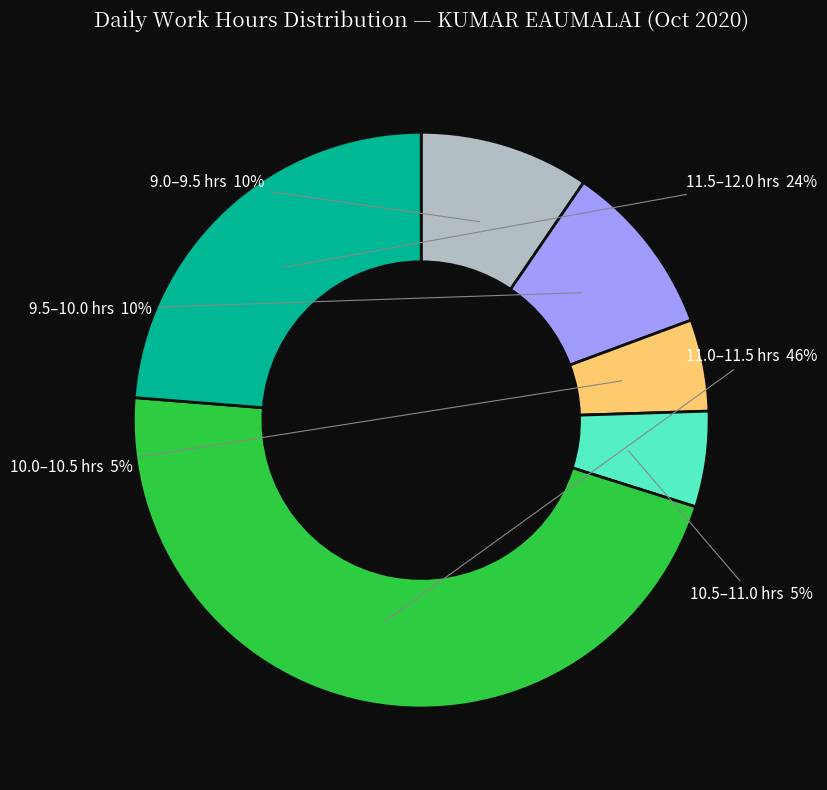

To the nearest percent, what is the average slice percentage?

17%